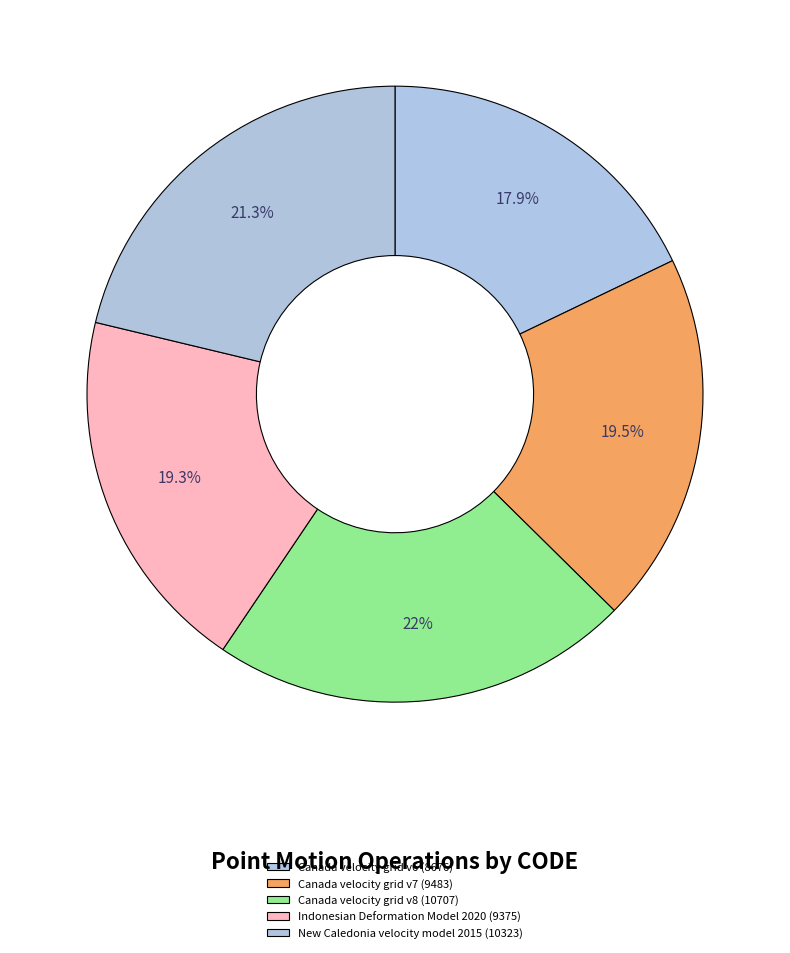

To the nearest percent, what is the difference between the New Caledonia velocity model 2015 and Canada velocity grid v8 slice percentages?

1%